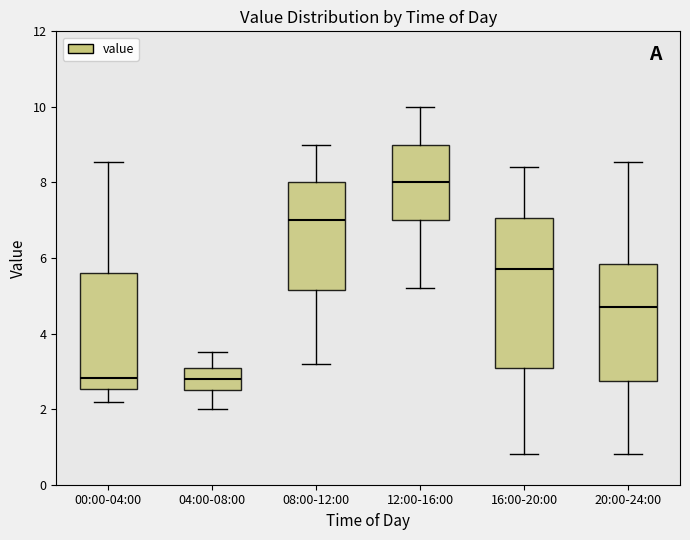

Reading left to right, read every box against the y-axis: the position of its median line, the range the box covers, and the ends of its whiskers. The values are not printed on the chart, so give them approximately, as read against the axis.

00:00-04:00: median 2.8, box 2.6 to 5.6, whiskers 2.2 to 8.6
04:00-08:00: median 2.8, box 2.6 to 3.2, whiskers 2.0 to 3.6
08:00-12:00: median 7.0, box 5.2 to 8.0, whiskers 3.2 to 9.0
12:00-16:00: median 8.0, box 7.0 to 9.0, whiskers 5.2 to 10.0
16:00-20:00: median 5.8, box 3.2 to 7.0, whiskers 0.8 to 8.4
20:00-24:00: median 4.8, box 2.8 to 5.8, whiskers 0.8 to 8.6